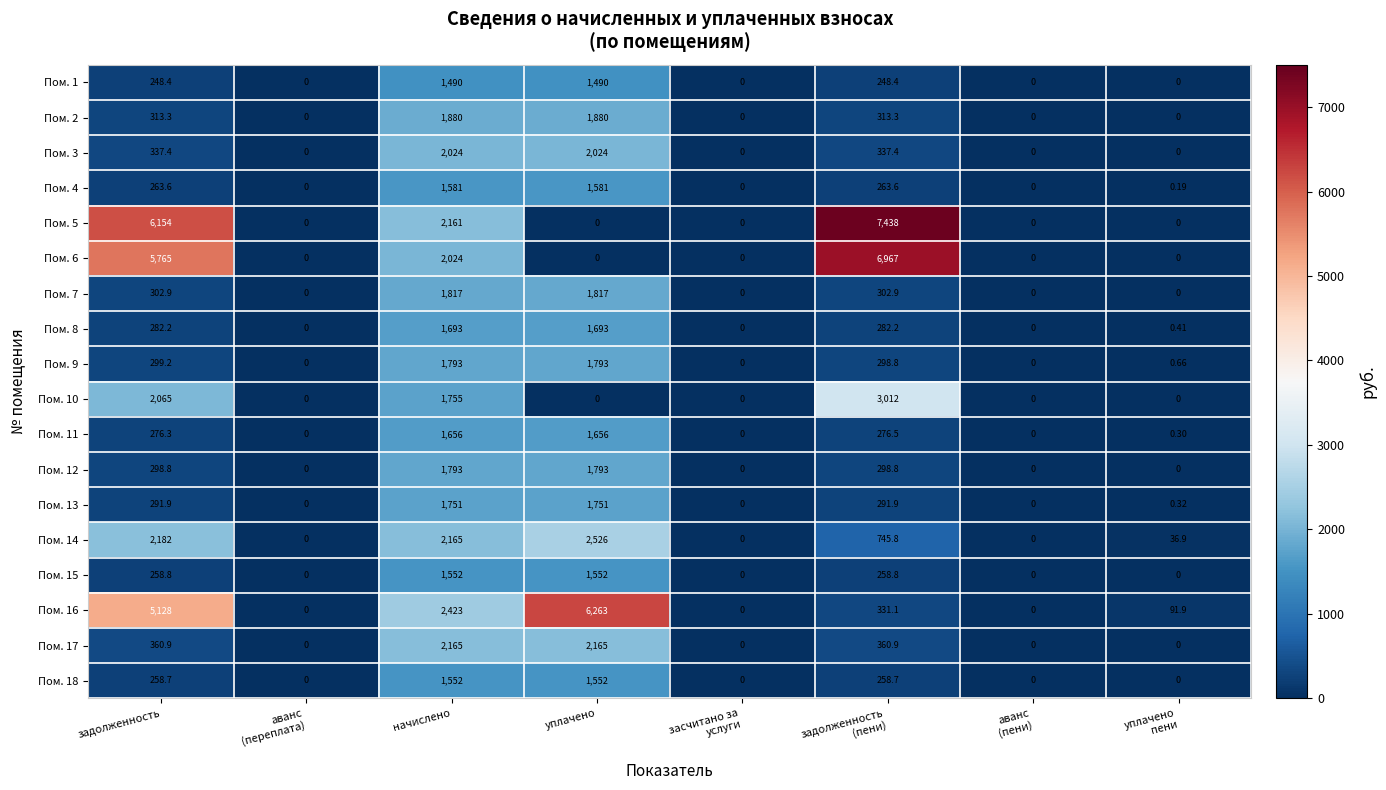

At which category is the sum across all series the highest?

начислено